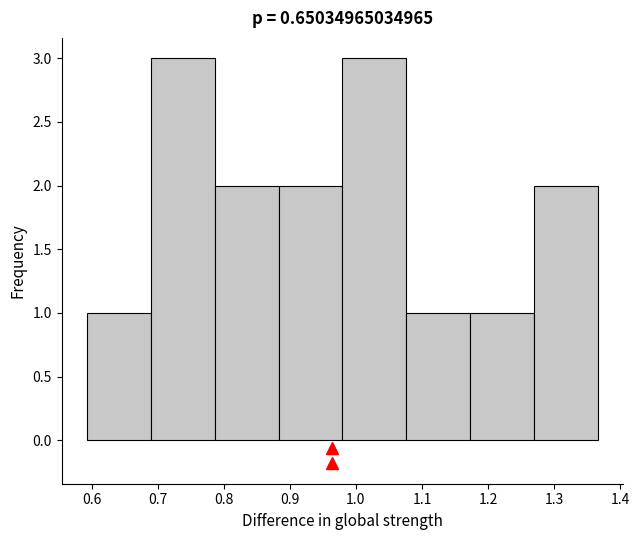

Reading left to right, list every bar in this chart as the range it spans on the x-axis followed by its height. Neither the bar edges nor the heights are printed on the chart, so give them approximately, as read against the axes.

0.59 to 0.69: 1
0.69 to 0.79: 3
0.79 to 0.88: 2
0.88 to 0.98: 2
0.98 to 1.08: 3
1.08 to 1.17: 1
1.17 to 1.27: 1
1.27 to 1.37: 2